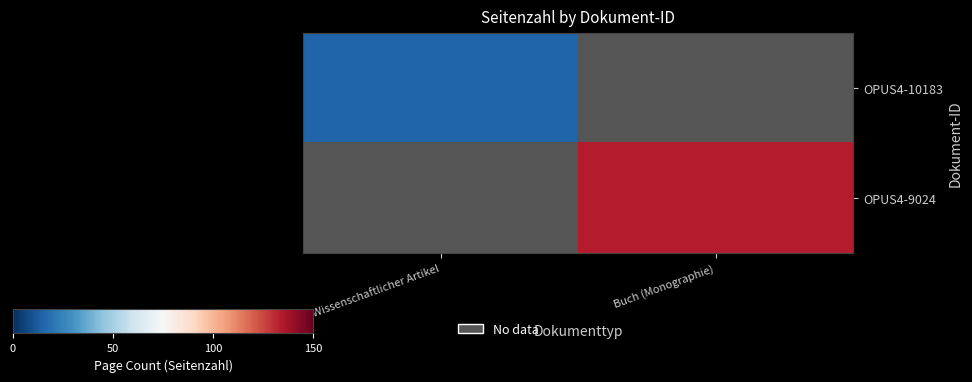

List the labels in order of OPUS4-9024 value, largest first.

Wissenschaftlicher Artikel, Buch (Monographie)